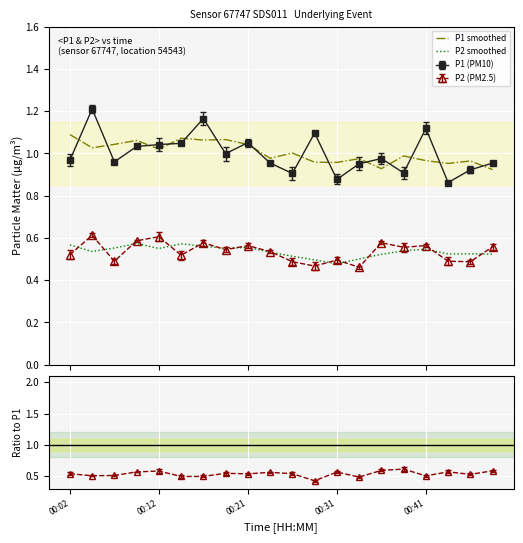

What is the approximate value of P1 smoothed at 17?

1.0